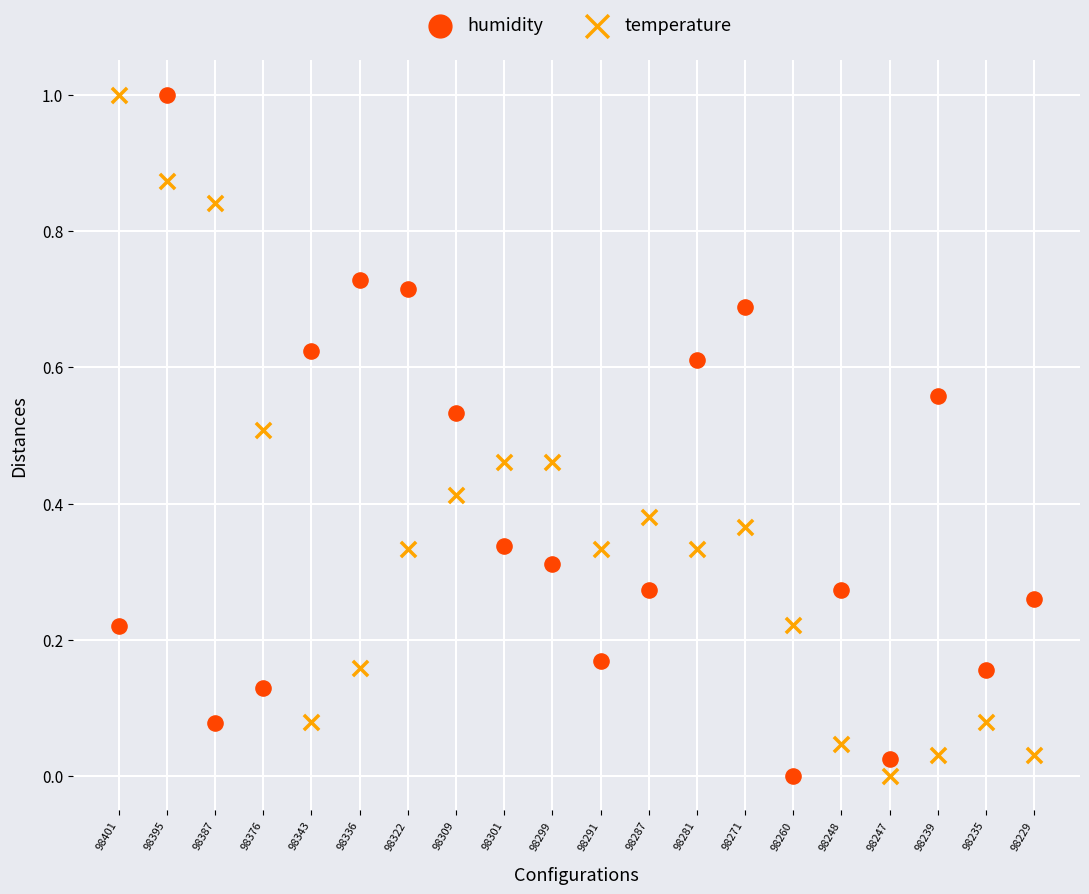

What are all the series names shown in the legend?

humidity, temperature